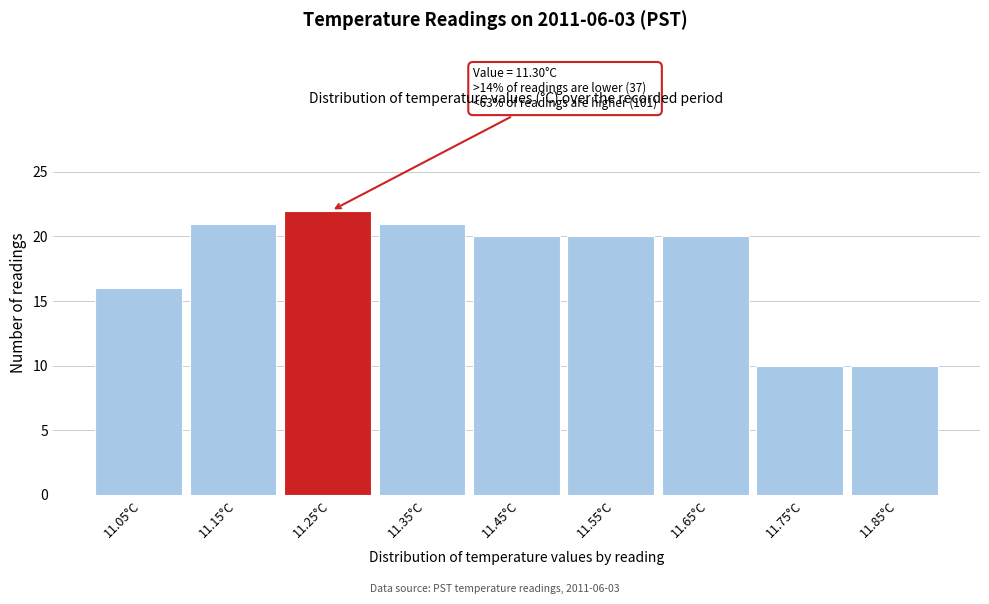

Reading left to right, transcribe all the data shown in this chart.

16	21	22	21	20	20	20	10	10